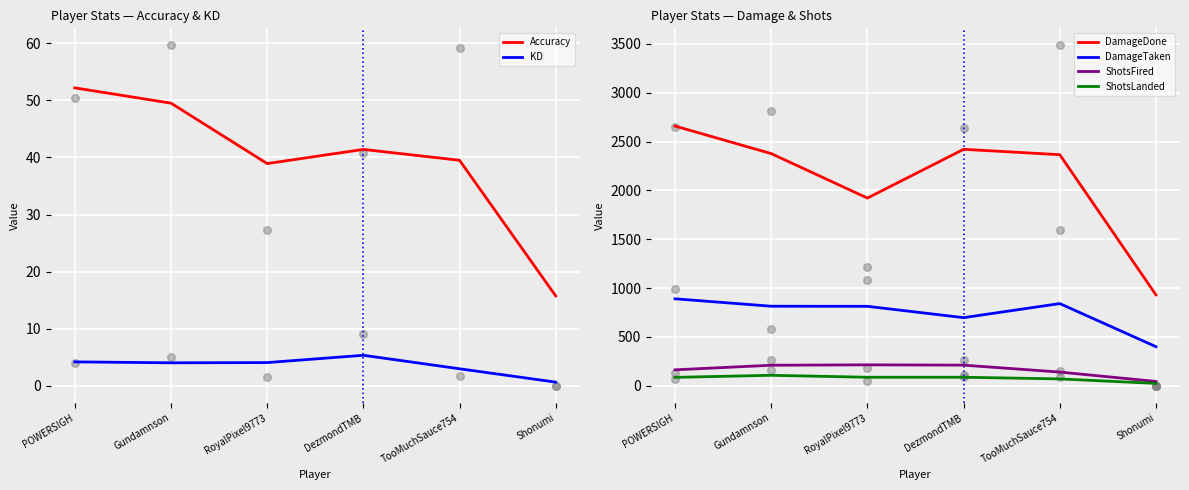

Which series has the largest total across all categories?

DamageDone